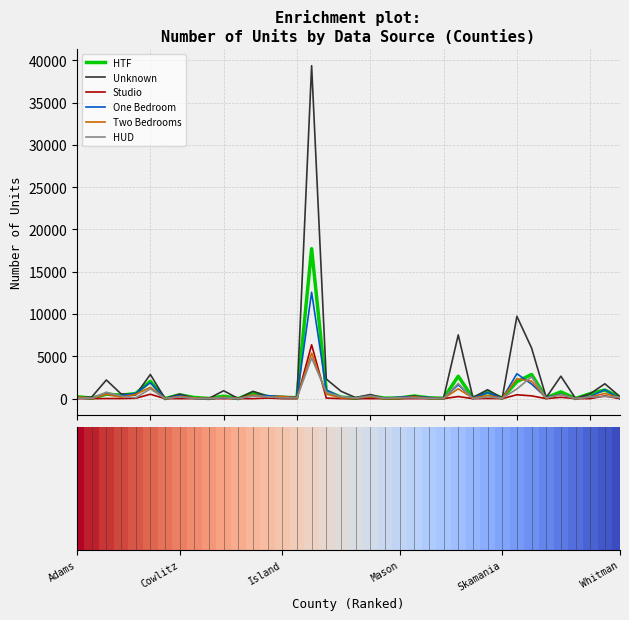

What is the highest value of the One Bedroom series?

12573